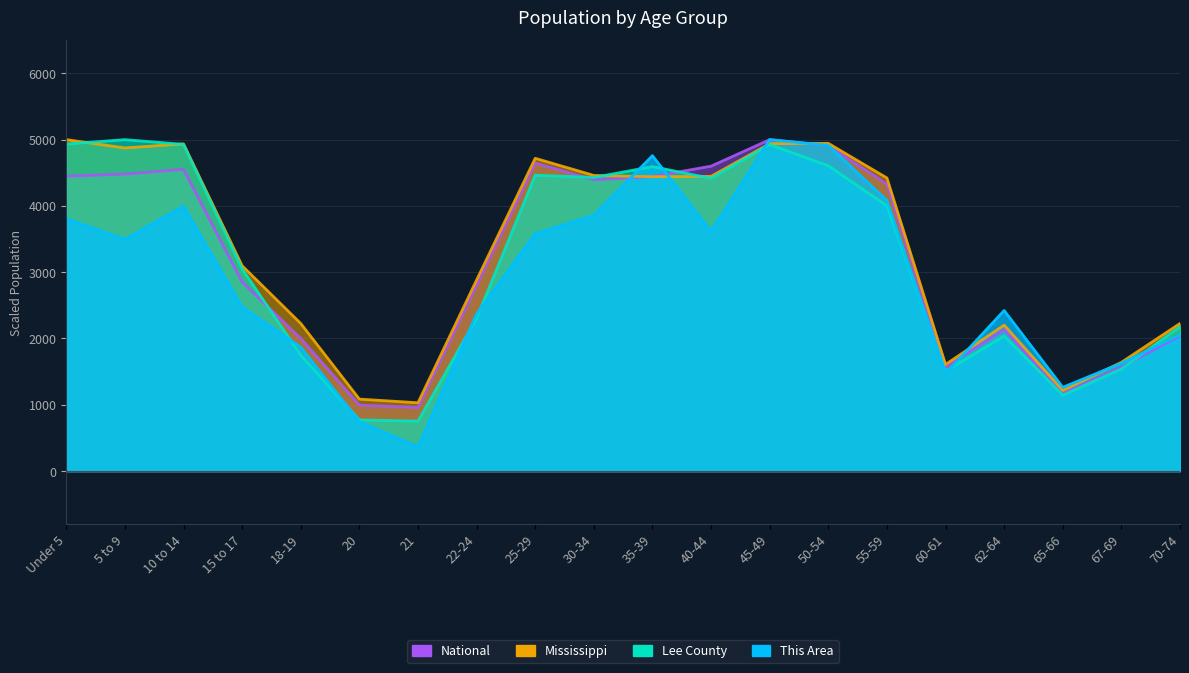

List the labels in order of This Area value, smallest first.

21, 20, 65-66, 60-61, 67-69, 18-19, 70-74, 22-24, 62-64, 15 to 17, 5 to 9, 25-29, 40-44, Under 5, 30-34, 10 to 14, 55-59, 35-39, 50-54, 45-49